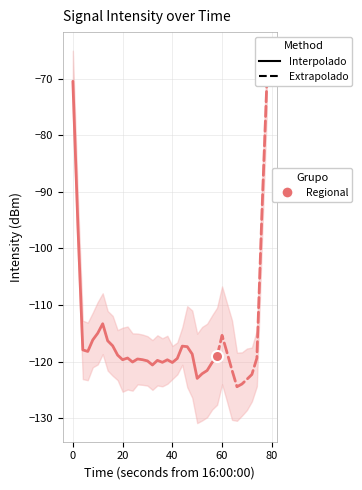

How many data points does each series have?

40